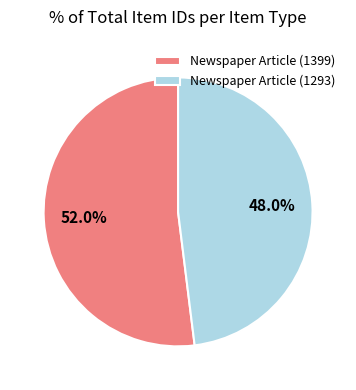

Which slice is the largest?

Newspaper Article (1399)